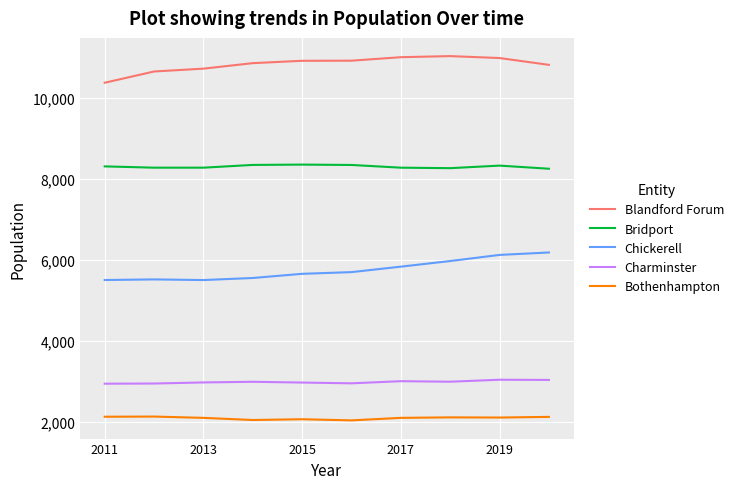

Which series has the largest total across all categories?

Blandford Forum